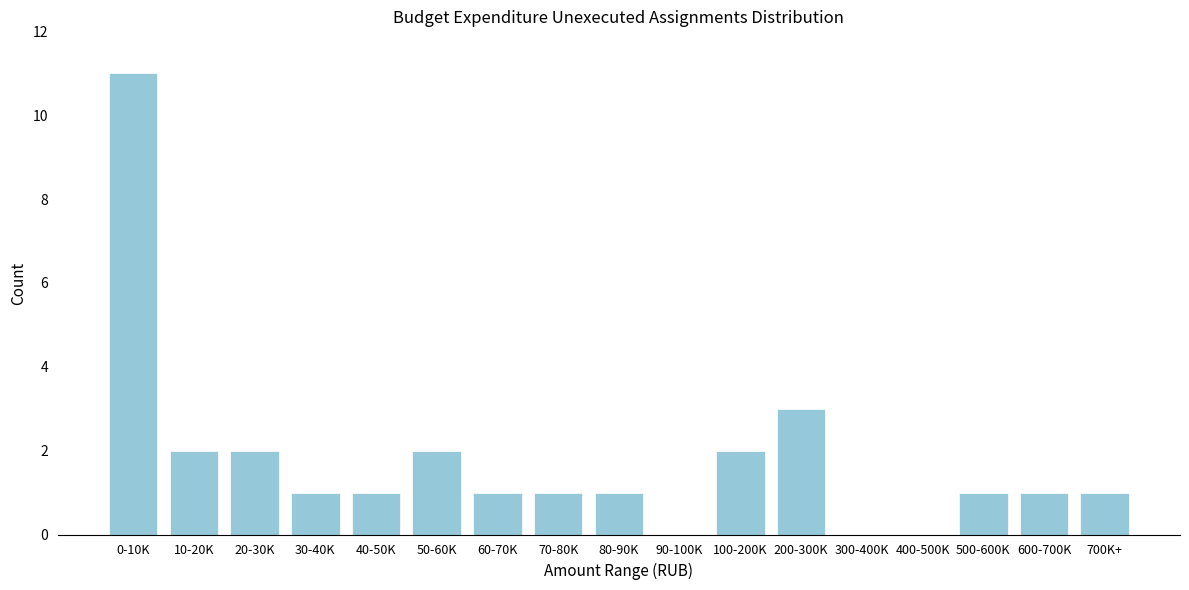

Reading left to right, what are all the values shown in this chart?

0-10K=11	10-20K=2	20-30K=2	30-40K=1	40-50K=1	50-60K=2	60-70K=1	70-80K=1	80-90K=1	90-100K=0	100-200K=2	200-300K=3	300-400K=0	400-500K=0	500-600K=1	600-700K=1	700K+=1